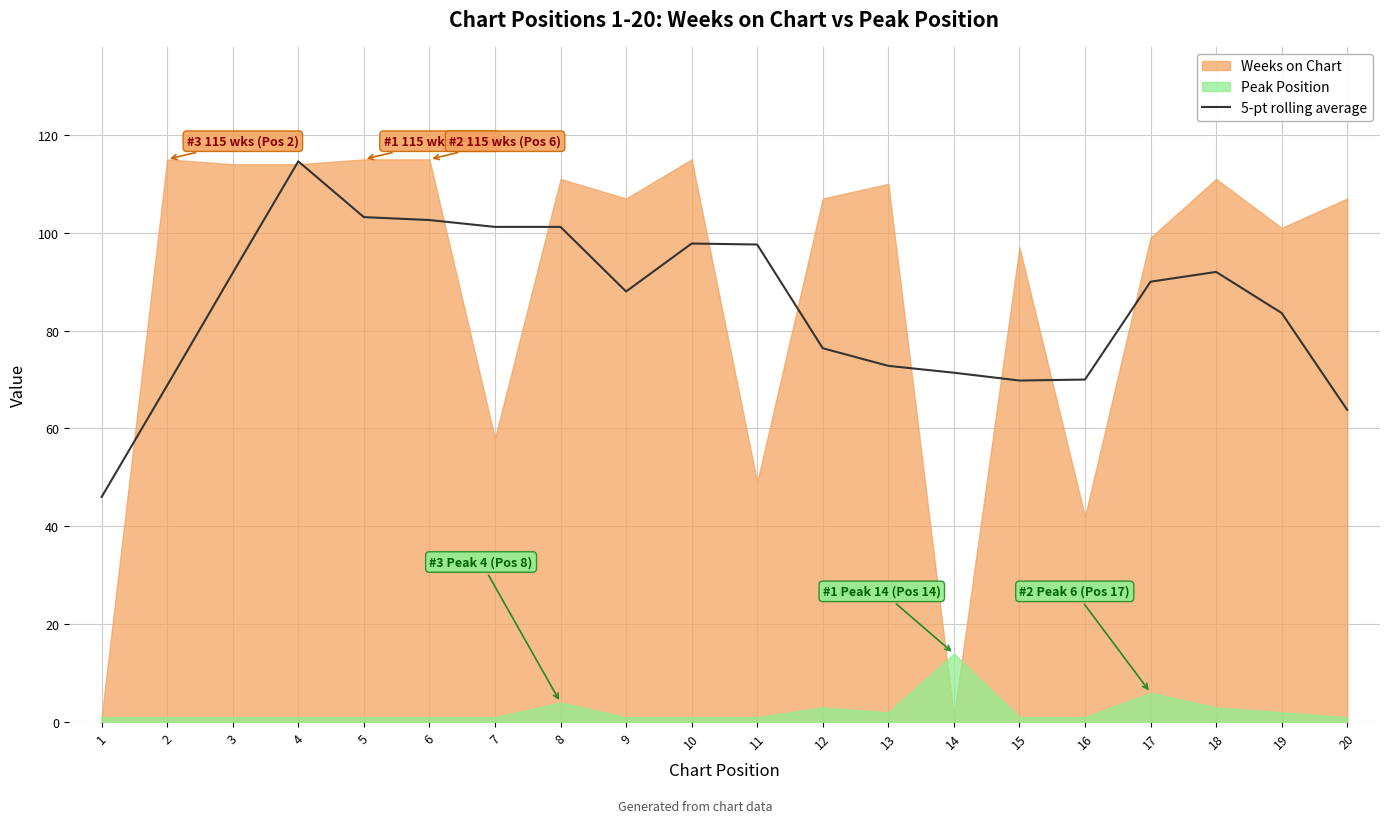

The value of 5-pt rolling average at 8 is 101.2. True or false?

True